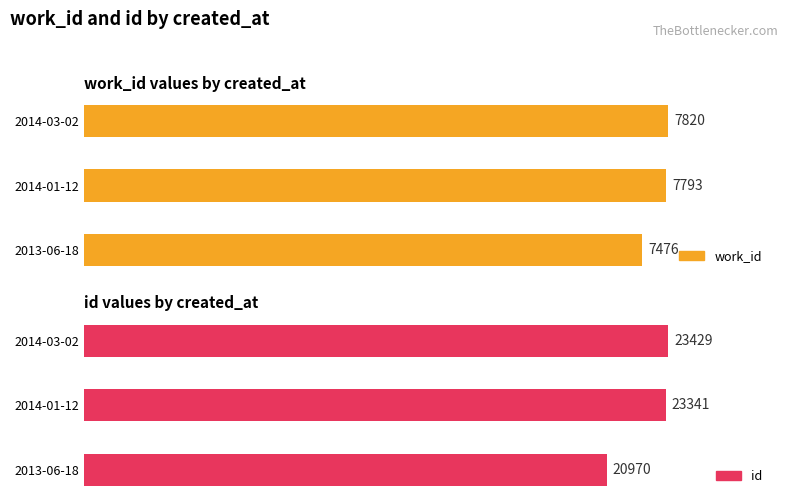

How many categories are shown in the chart?

3